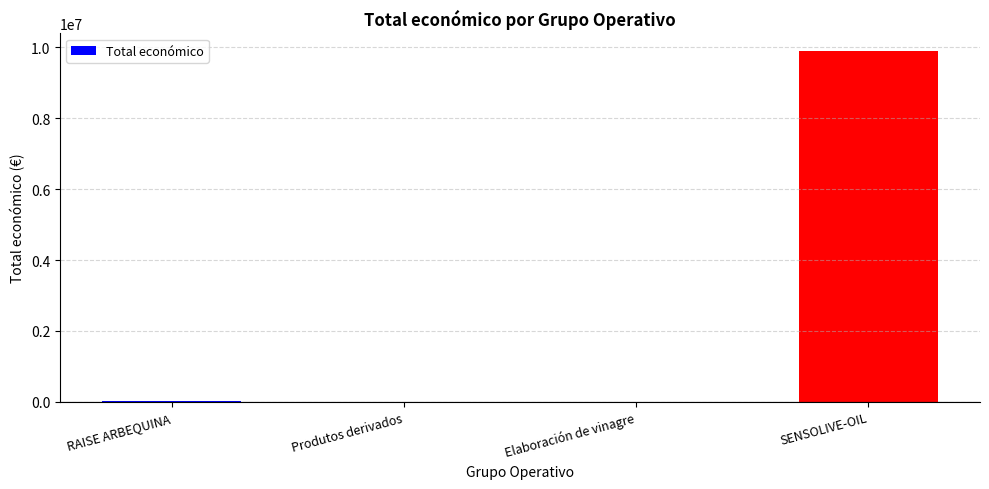

What is the sum of all values?

9919693